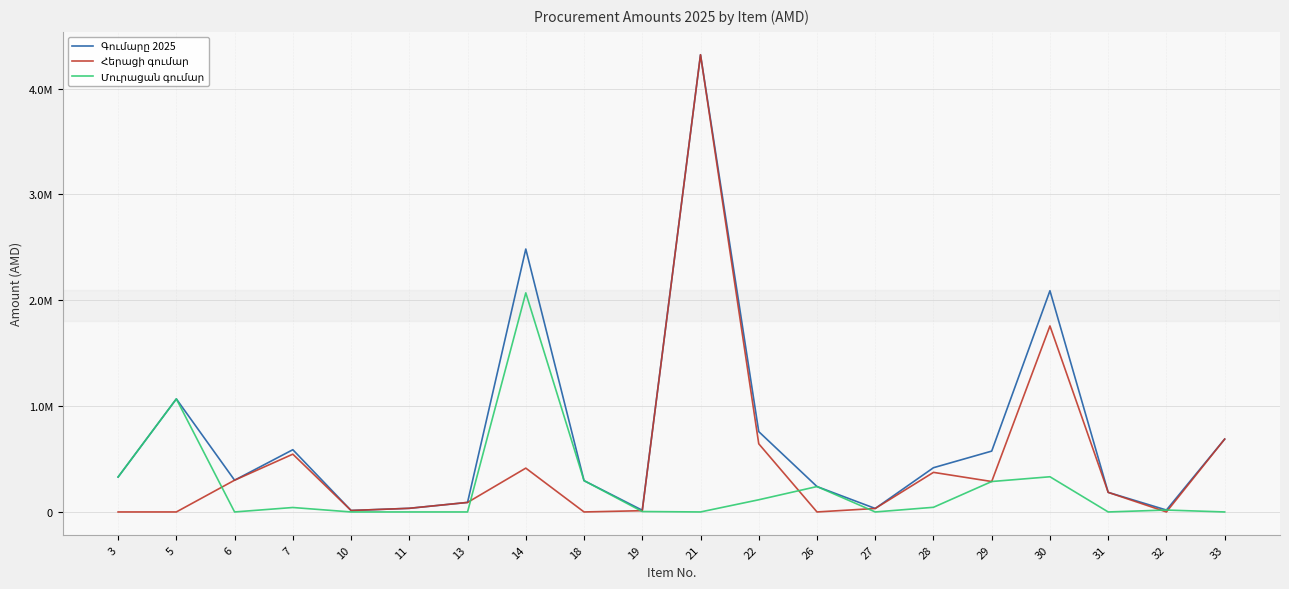

Does the chart have visible grid lines?

Yes